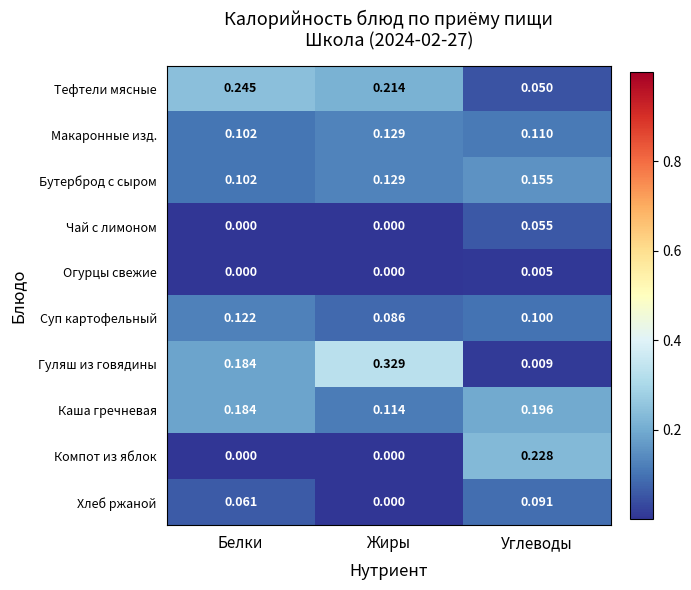

At Углеводы, list the series in order from smallest to largest.

Огурцы свежие, Гуляш из говядины, Тефтели мясные, Чай с лимоном, Хлеб ржаной, Суп картофельный, Макаронные изд., Бутерброд с сыром, Каша гречневая, Компот из яблок